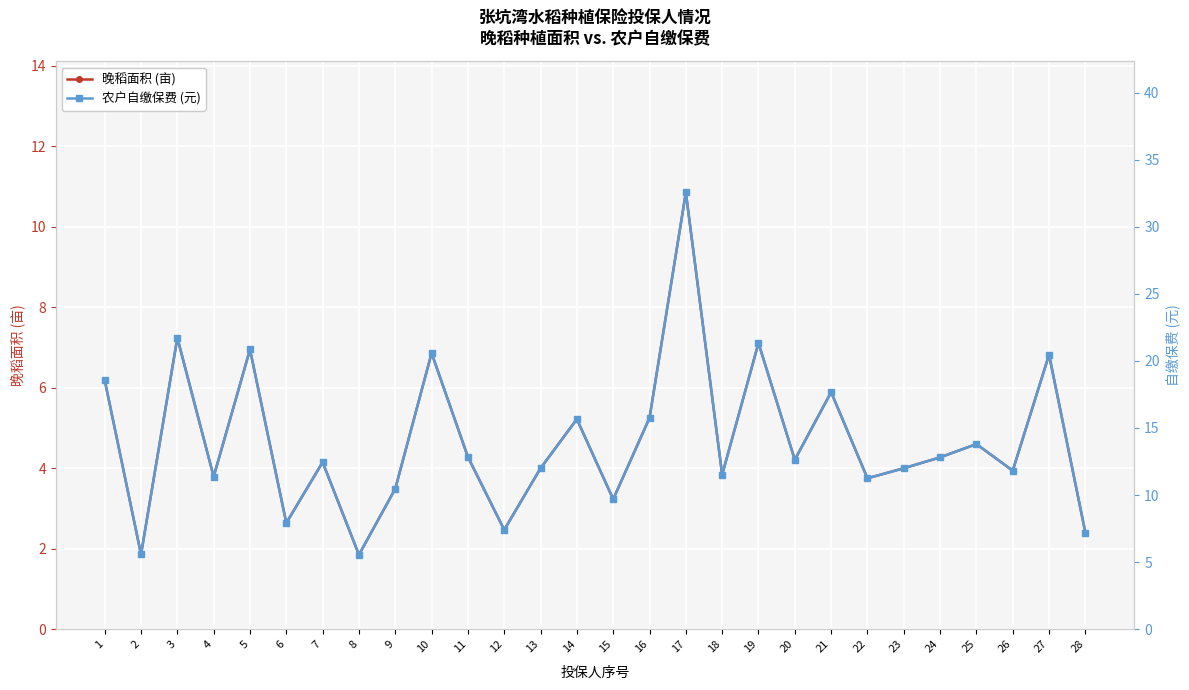

At which category is the sum across all series the highest?

17